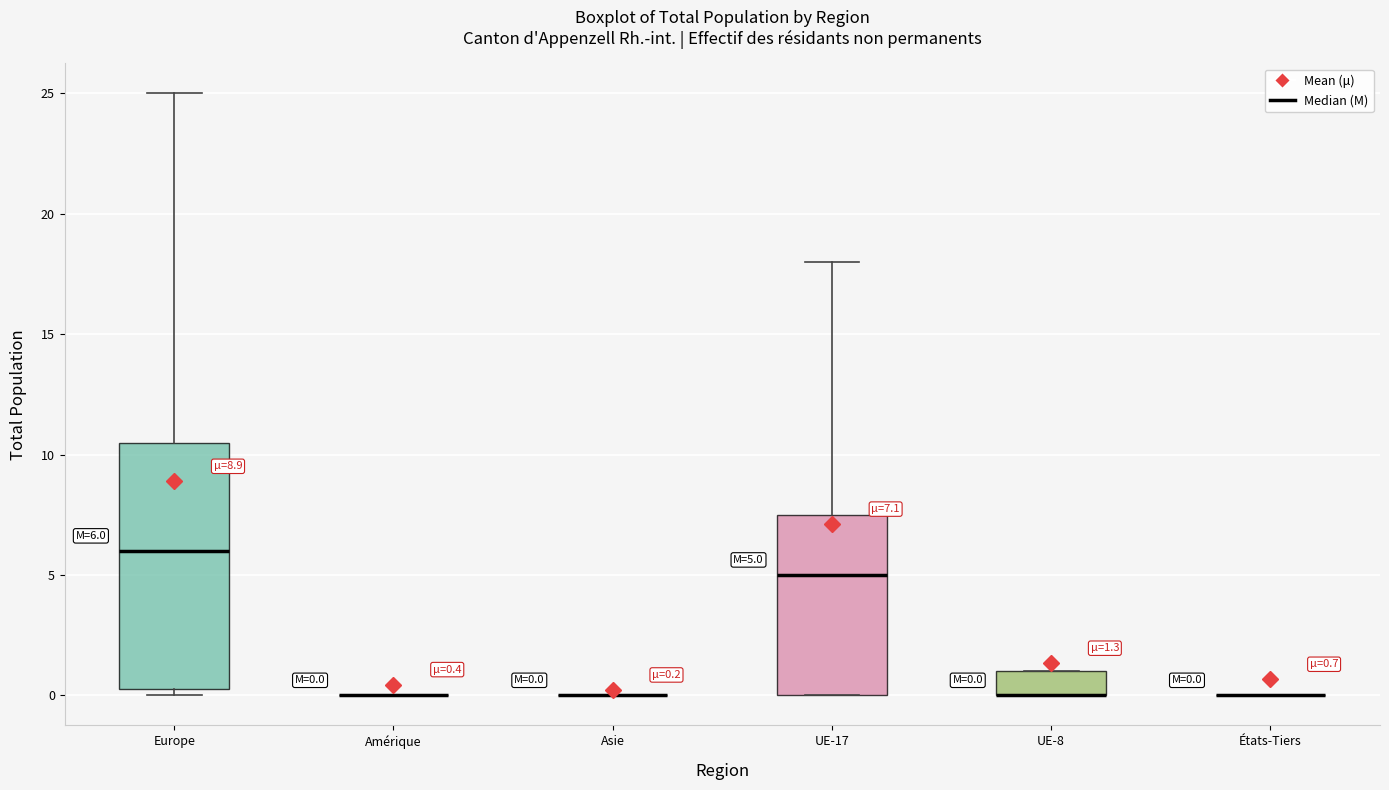

Which box is the tallest, from its lower edge to its upper edge?

Europe